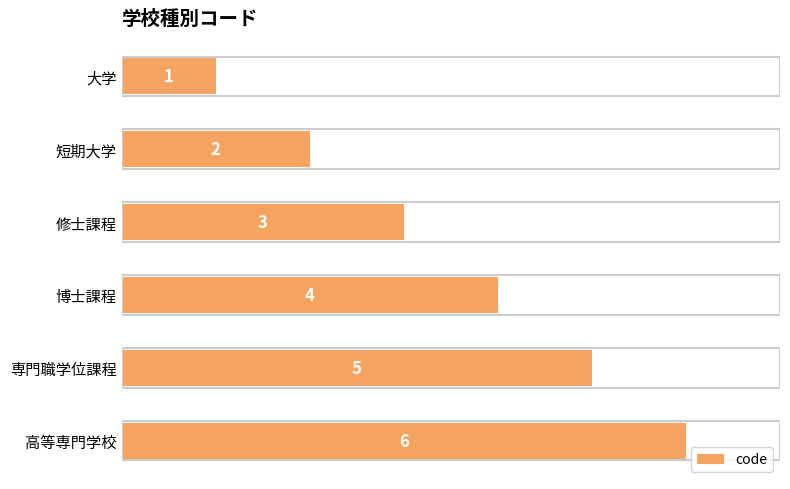

The chart shows a value of 6 at 高等専門学校. True or false?

True